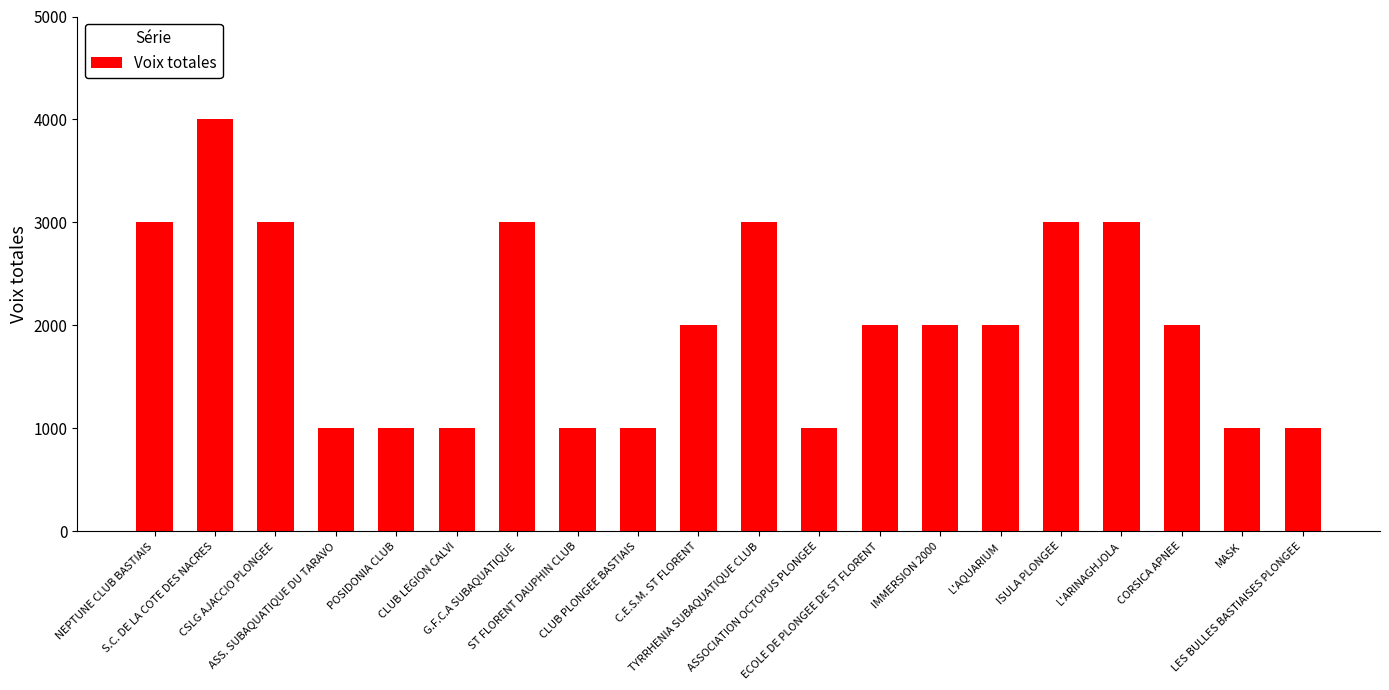

What is the greatest value displayed?

4000